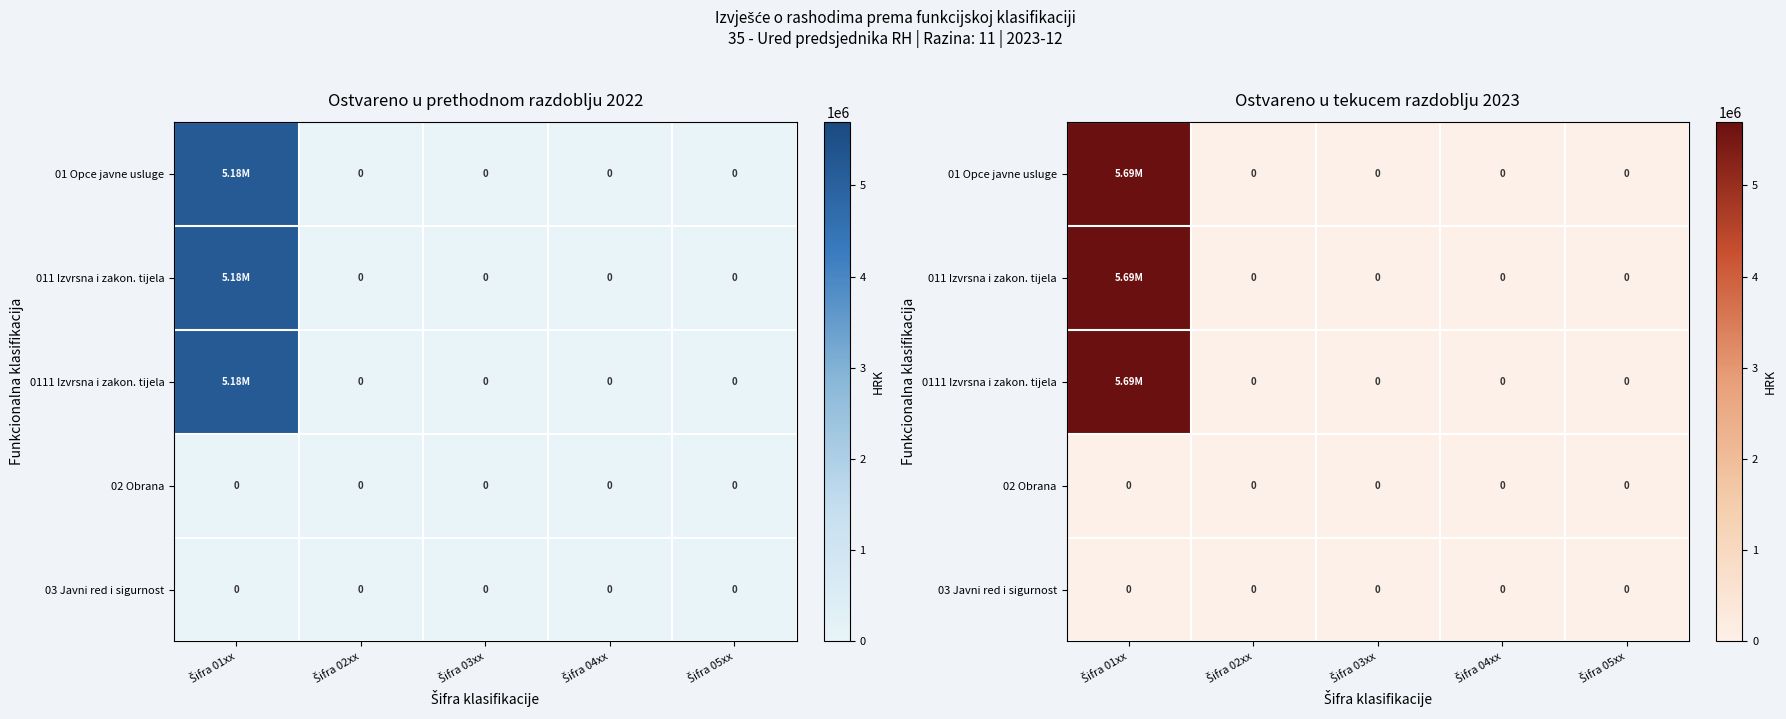

Rank the series at Šifra 01xx from lowest to highest value.

02 Obrana, 03 Javni red i sigurnost, 01 Opce javne usluge, 011 Izvrsna i zakon. tijela, 0111 Izvrsna i zakon. tijela